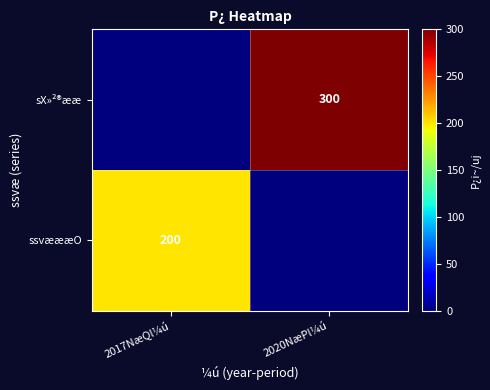

The value of ssvæææO at 2017NæQl¼ú is 200. True or false?

True